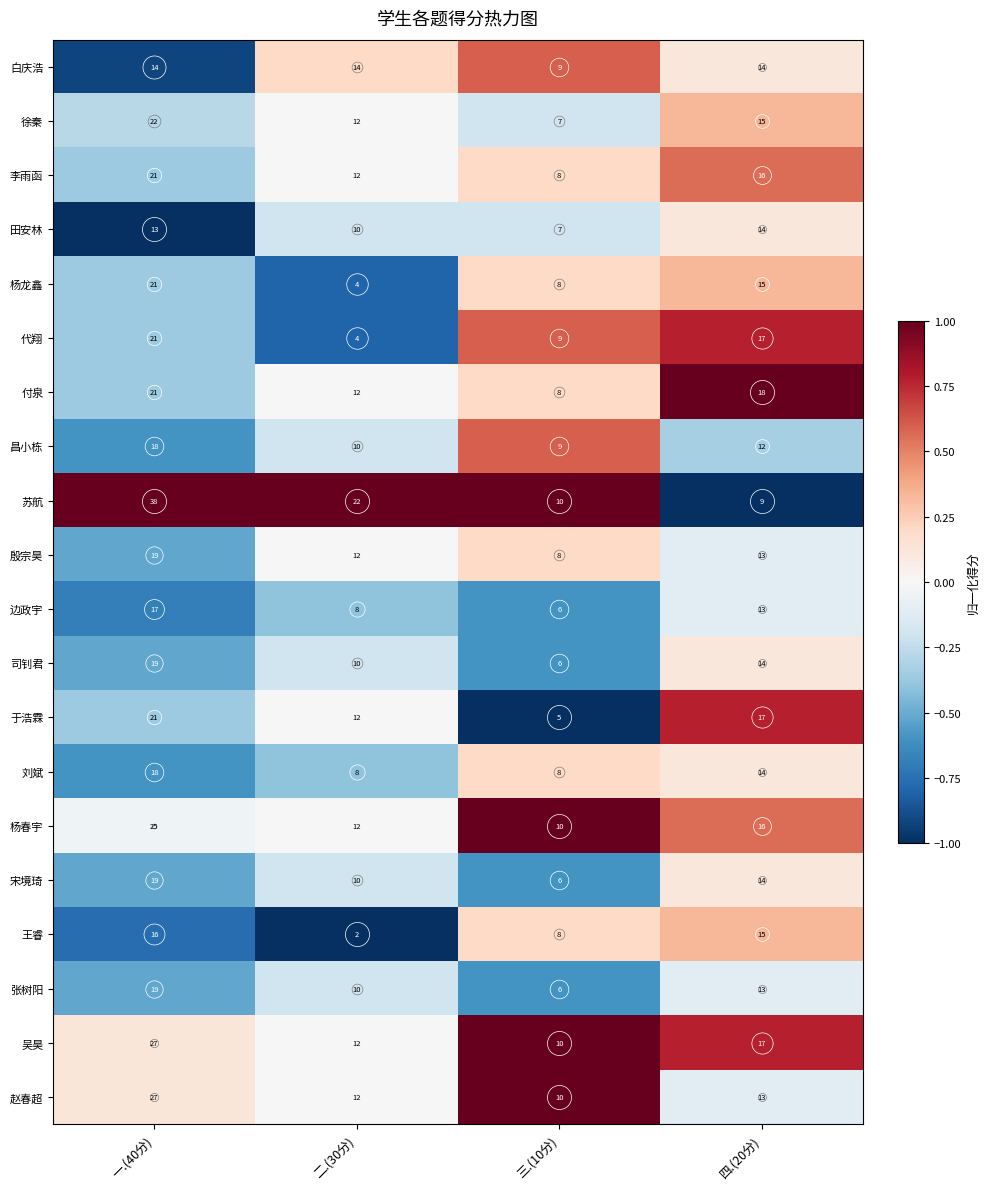

What is the difference between the highest and lowest values at 一.(40分)?

25